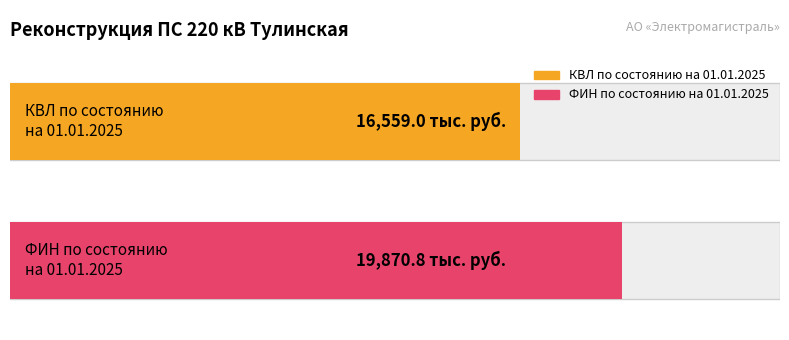

What value does the КВЛ по состоянию на 01.01.2025 series have at 0?

16559.0